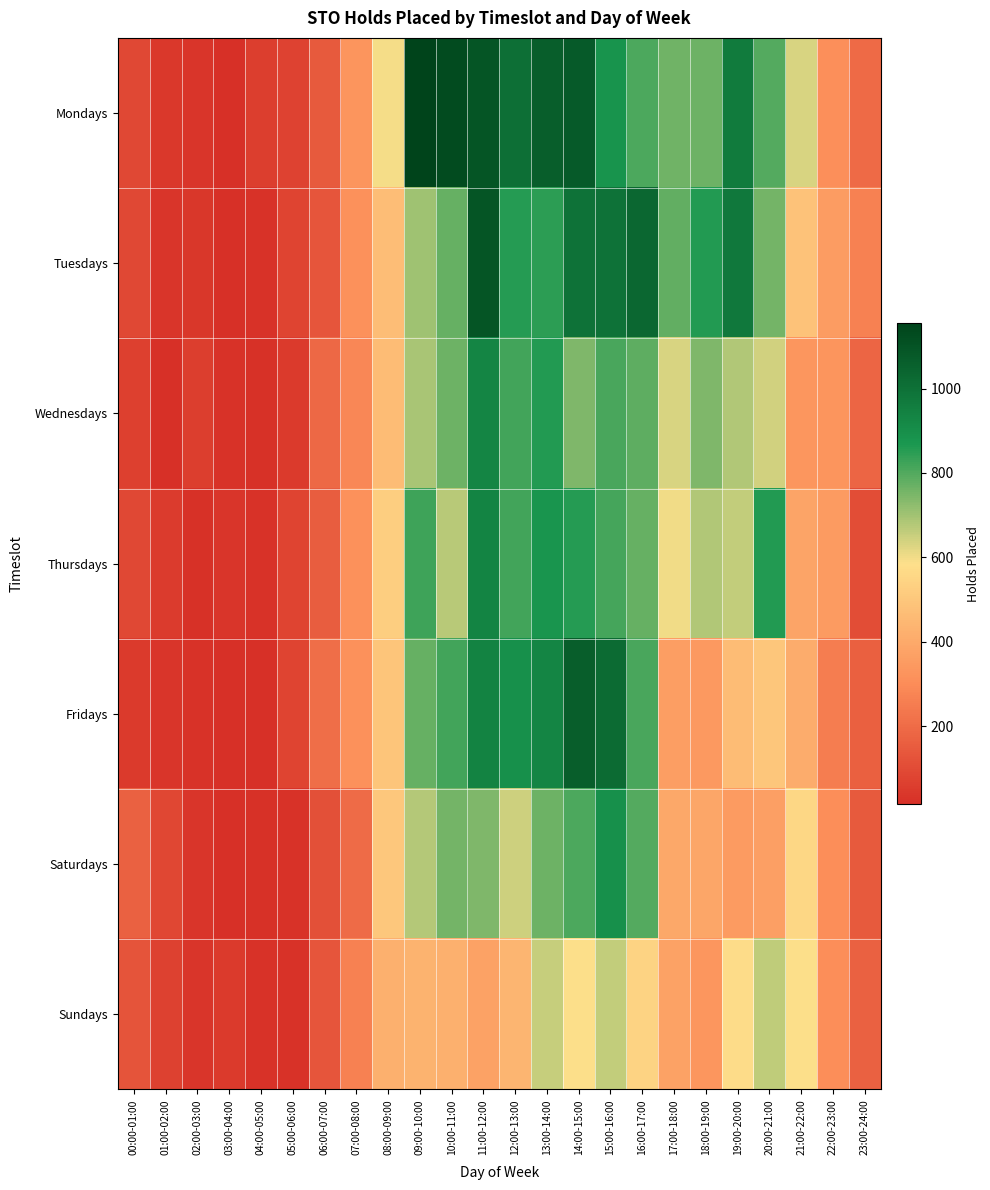

What is the maximum value shown in the chart?

1156